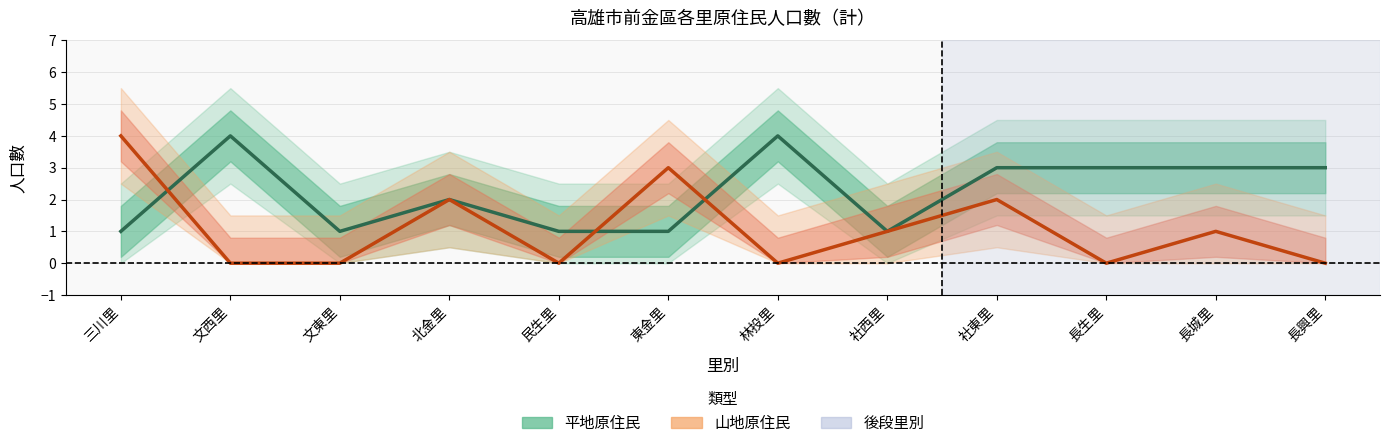

List the labels in order of 山地原住民 value, largest first.

三川里, 東金里, 北金里, 社東里, 社西里, 長城里, 文西里, 文東里, 民生里, 林投里, 長生里, 長興里